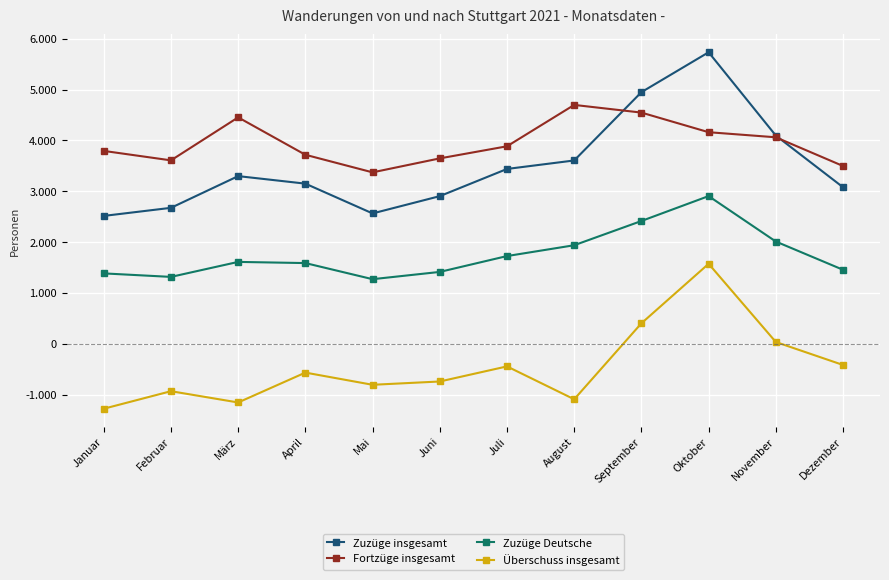

Does the chart have visible grid lines?

Yes